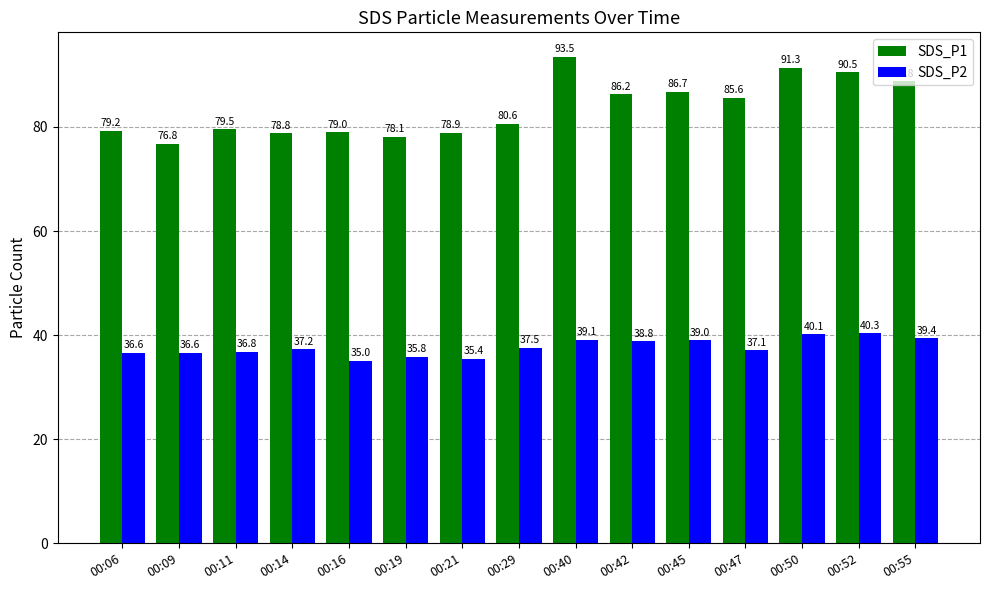

Where does the SDS_P1 series first go above 80?

00:29